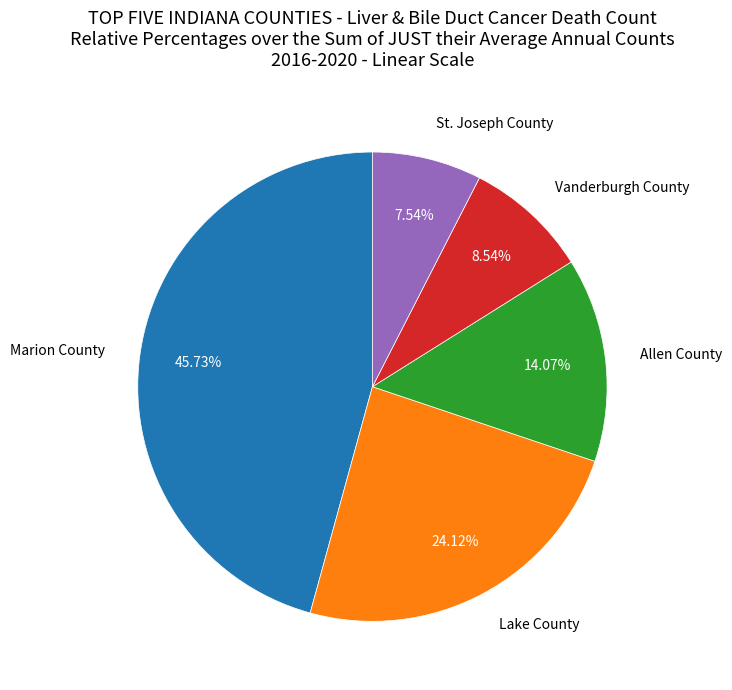

What percentage is the Marion County slice, to the nearest percent?

46%